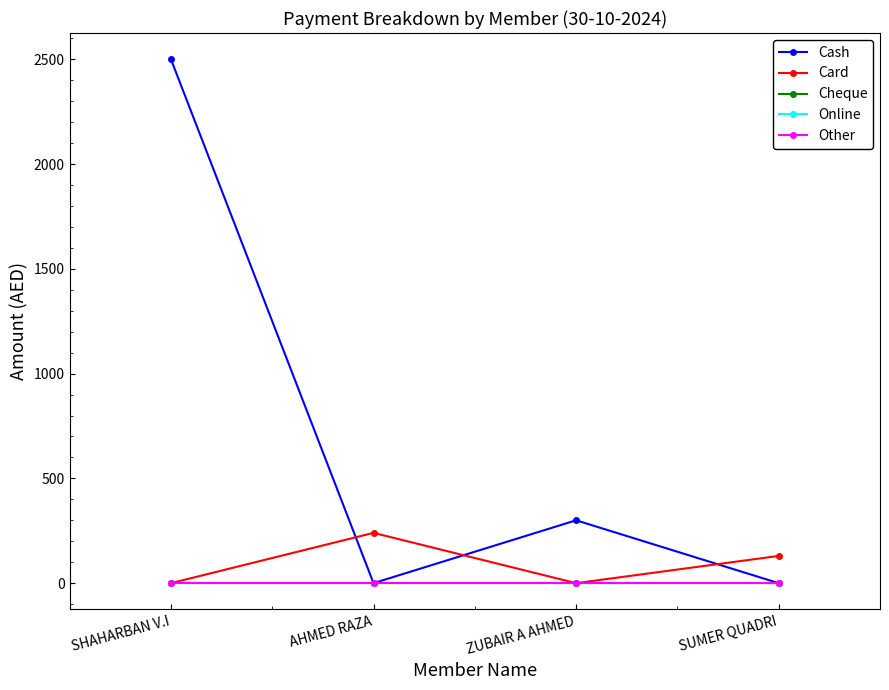

Is this an area chart (filled region under the line)?

No